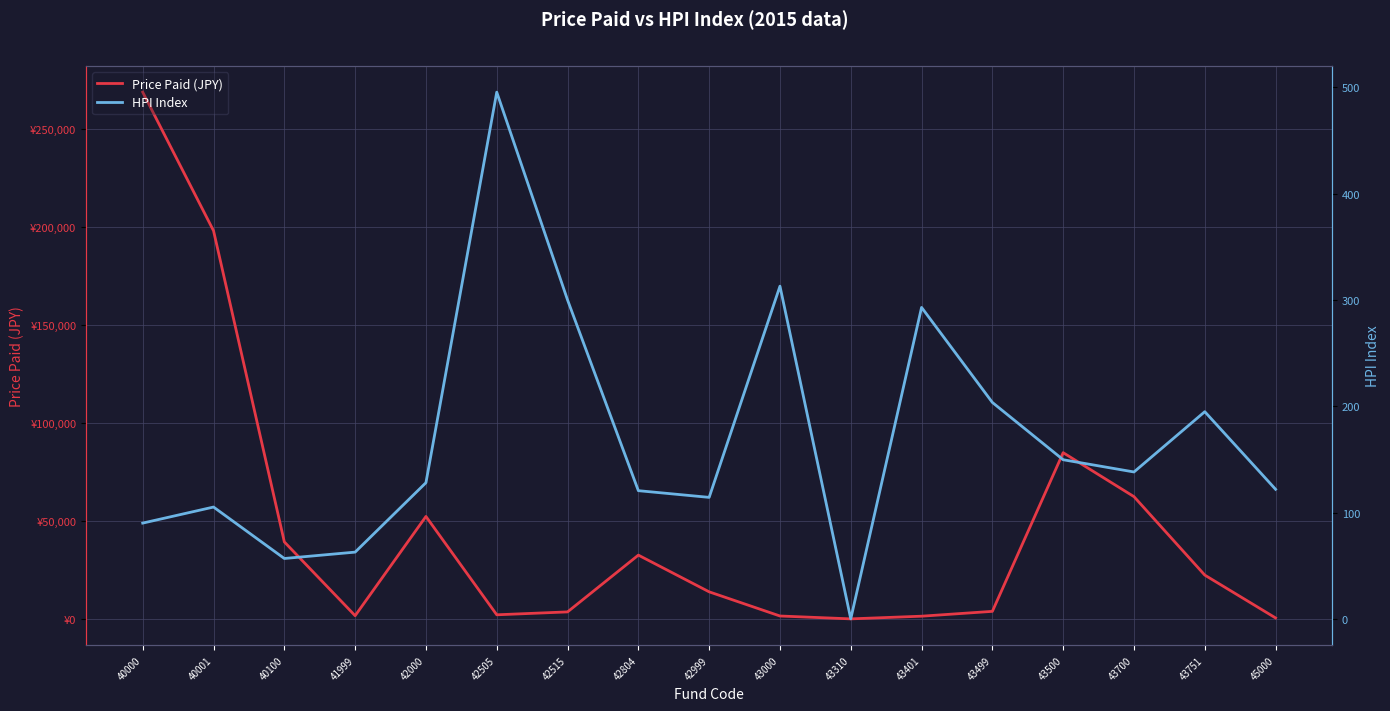

At which label does HPI Index reach its minimum?

43310